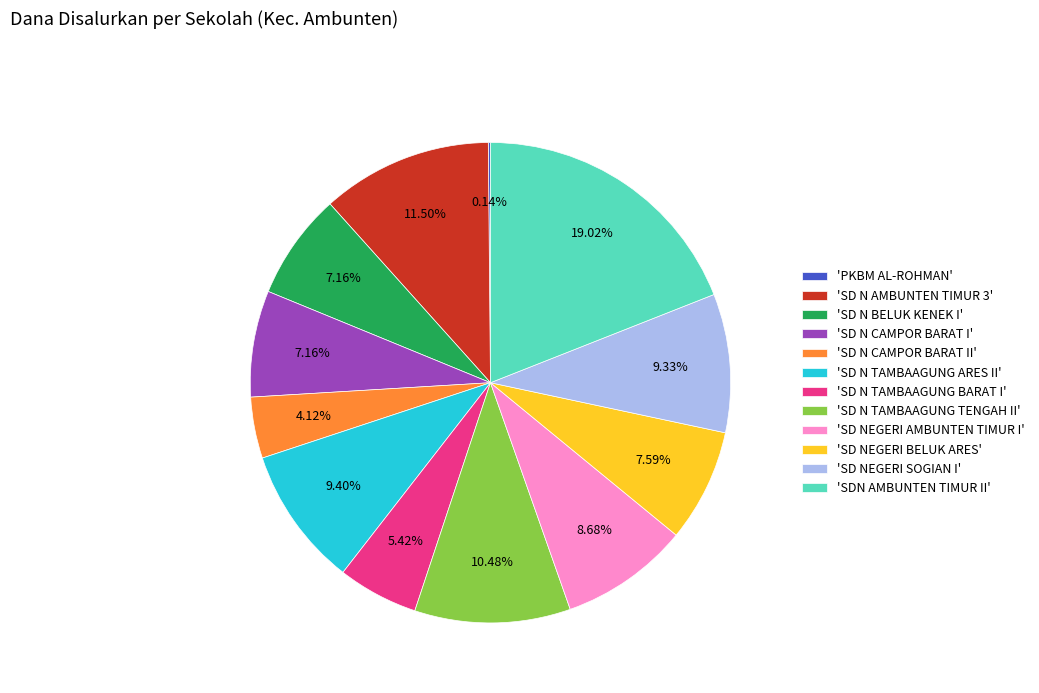

Do 'SD N TAMBAAGUNG BARAT I' and 'SD N CAMPOR BARAT II' together represent more than half of the pie?

No